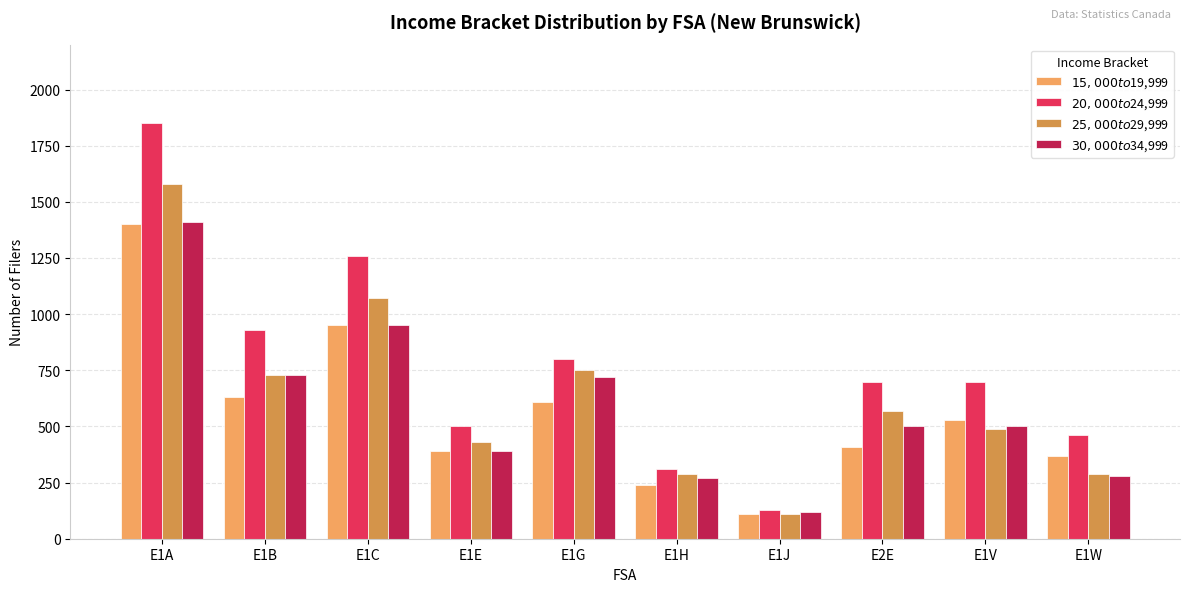

Does the chart contain any negative values?

No